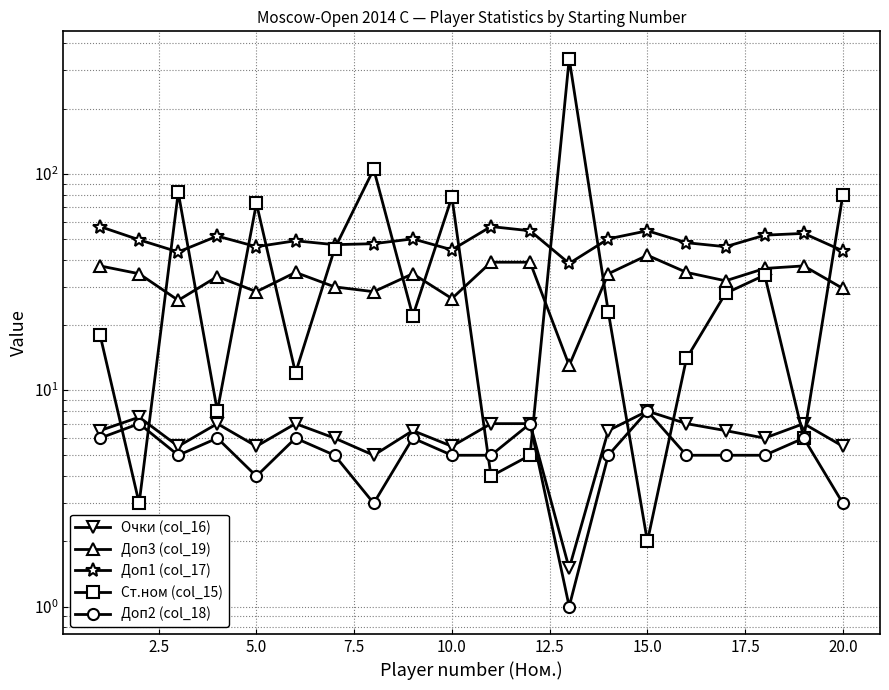

At how many categories does at least one series exceed 32?

20